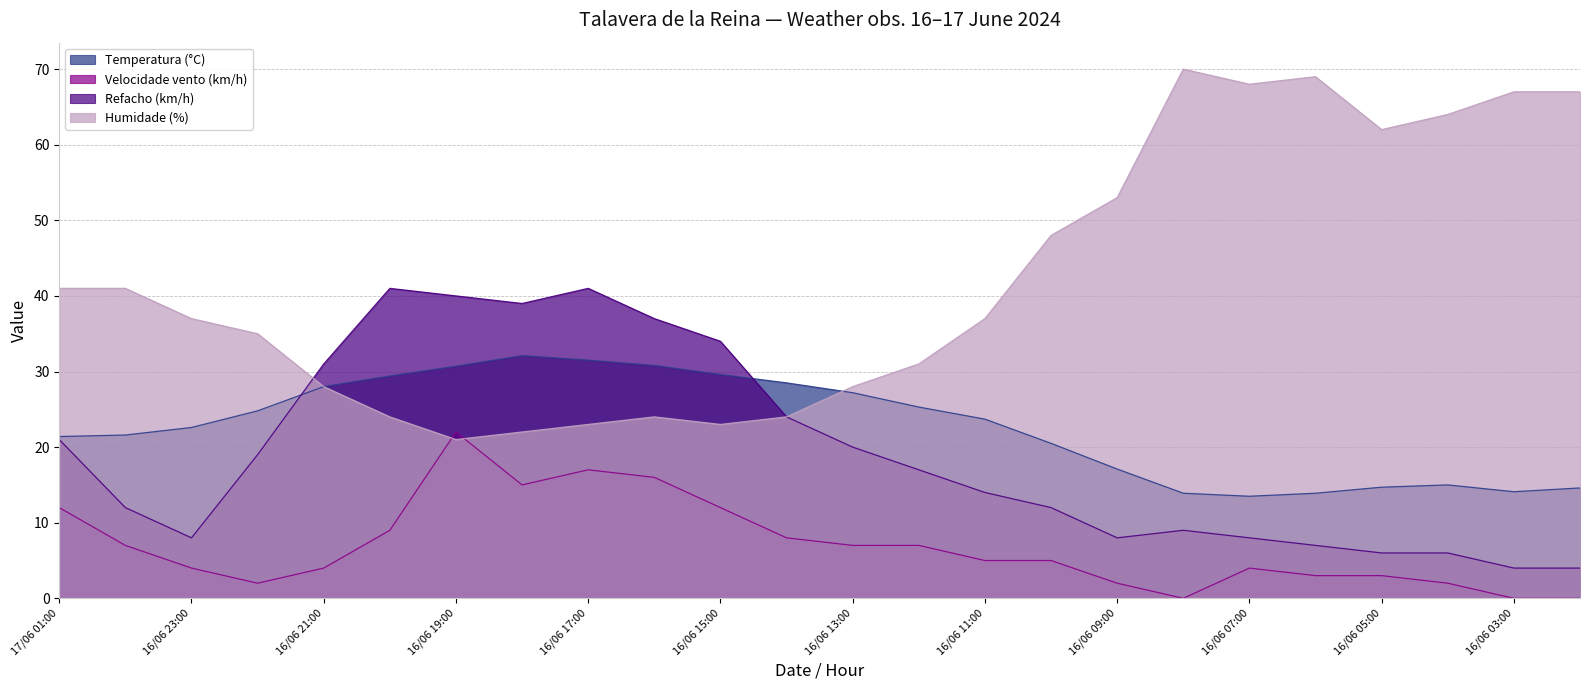

Between which two adjacent categories do Refacho (km/h) and Humidade (%) first intersect?

16/06 22:00 and 16/06 21:00